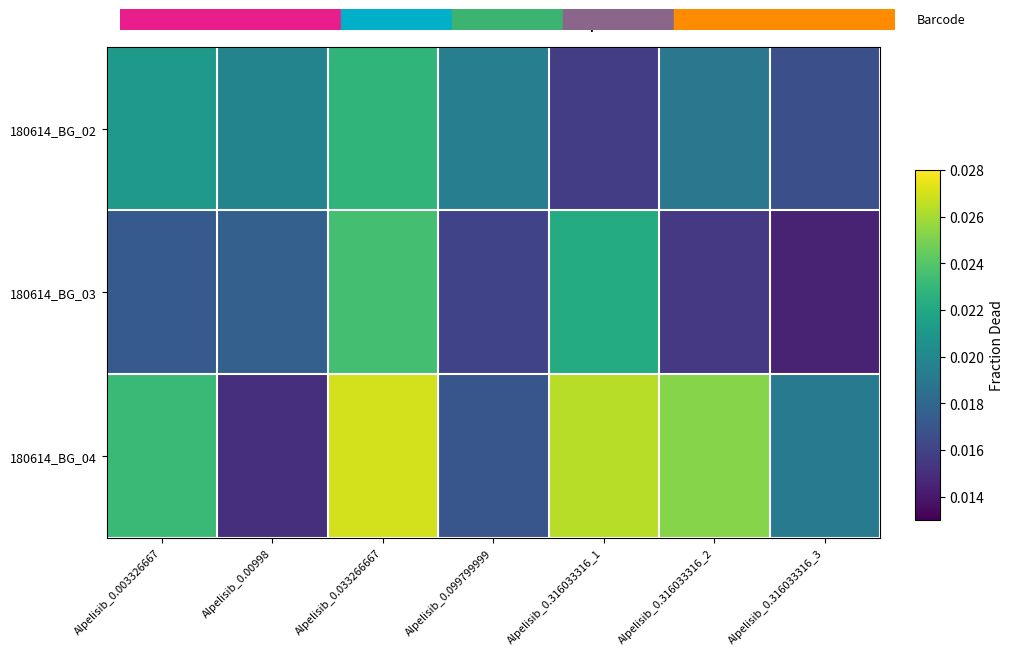

At which category is the sum across all series the highest?

Alpelisib_0.033266667